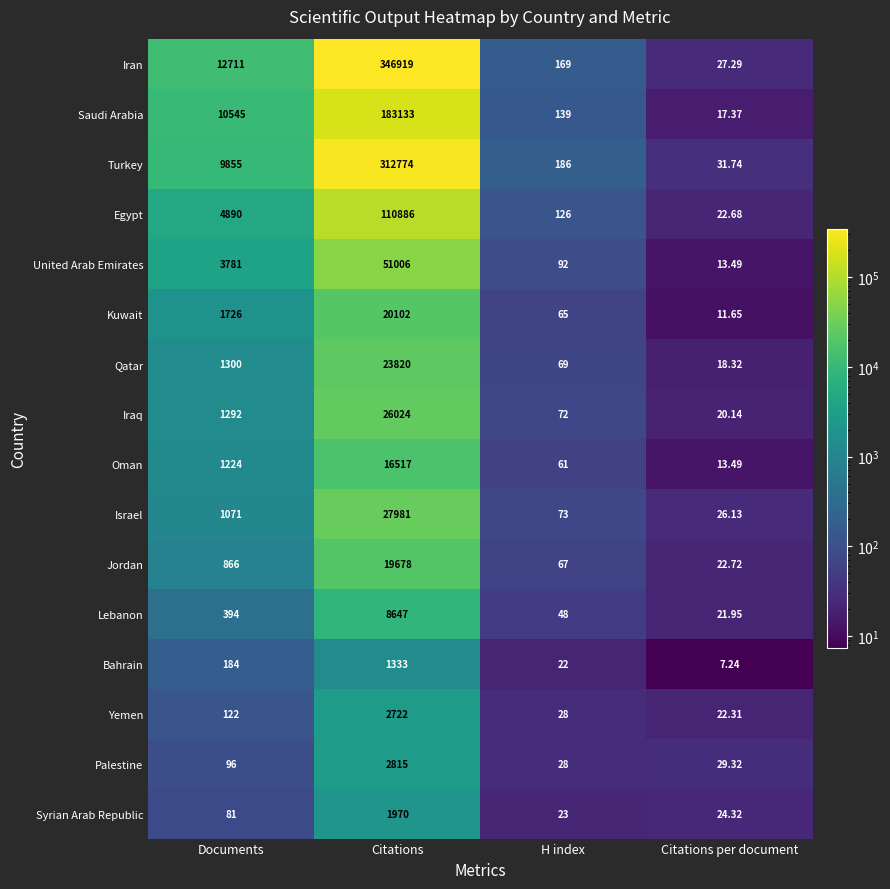

Between H index and Citations per document, which series saw the biggest shift?

Turkey